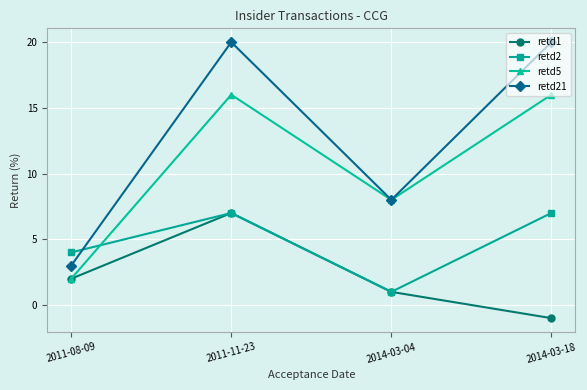

Reading left to right, what are all the values shown in this chart?

retd1: 2011-08-09=2	2011-11-23=7	2014-03-04=1	2014-03-18=-1
retd2: 2011-08-09=4	2011-11-23=7	2014-03-04=1	2014-03-18=7
retd5: 2011-08-09=2	2011-11-23=16	2014-03-04=8	2014-03-18=16
retd21: 2011-08-09=3	2011-11-23=20	2014-03-04=8	2014-03-18=20